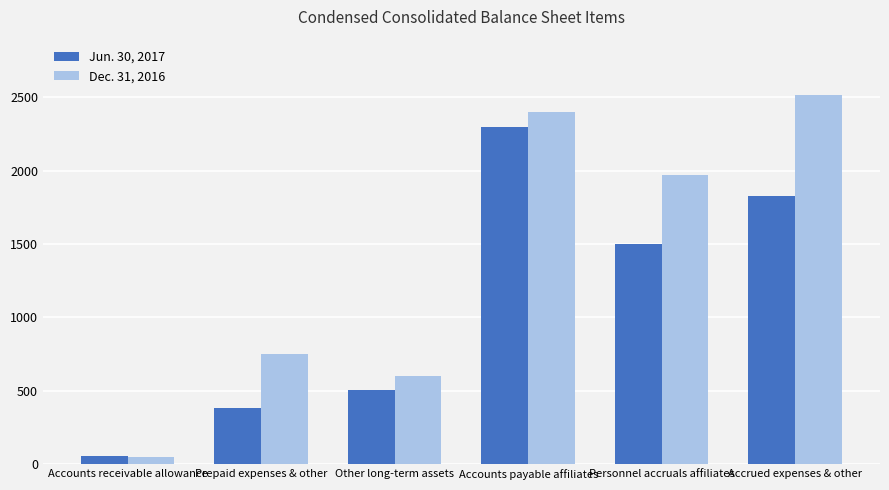

At Accounts receivable allowance, list the series in order from largest to smallest.

Jun. 30, 2017, Dec. 31, 2016